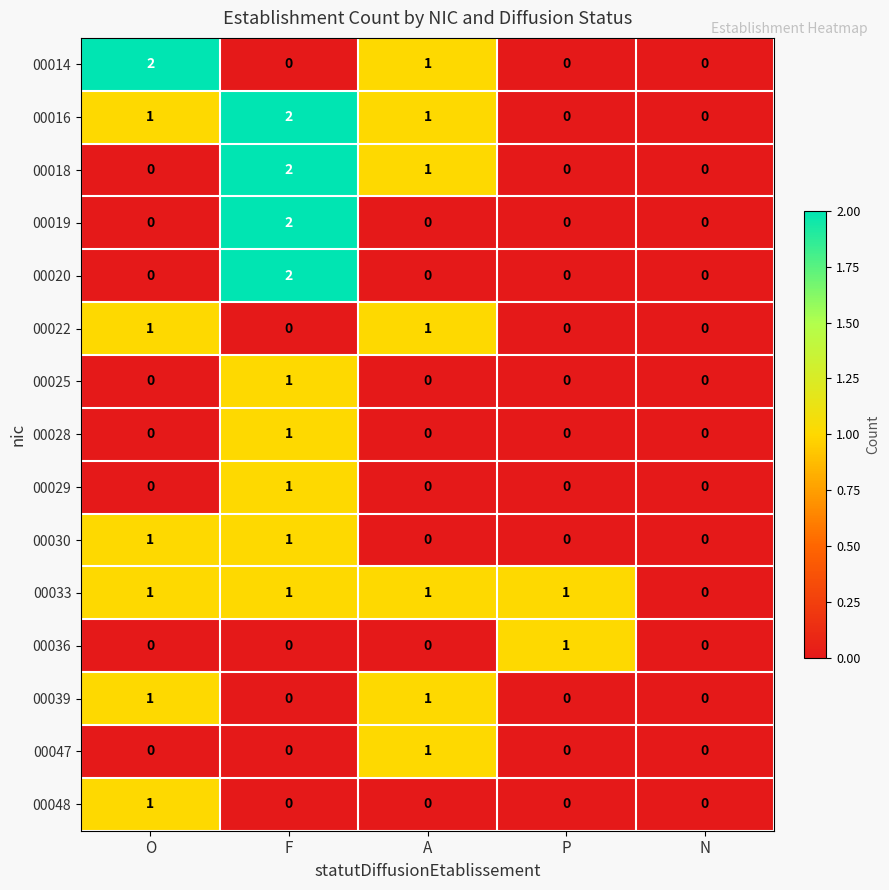

Which category has the highest value in the 00028 series?

F